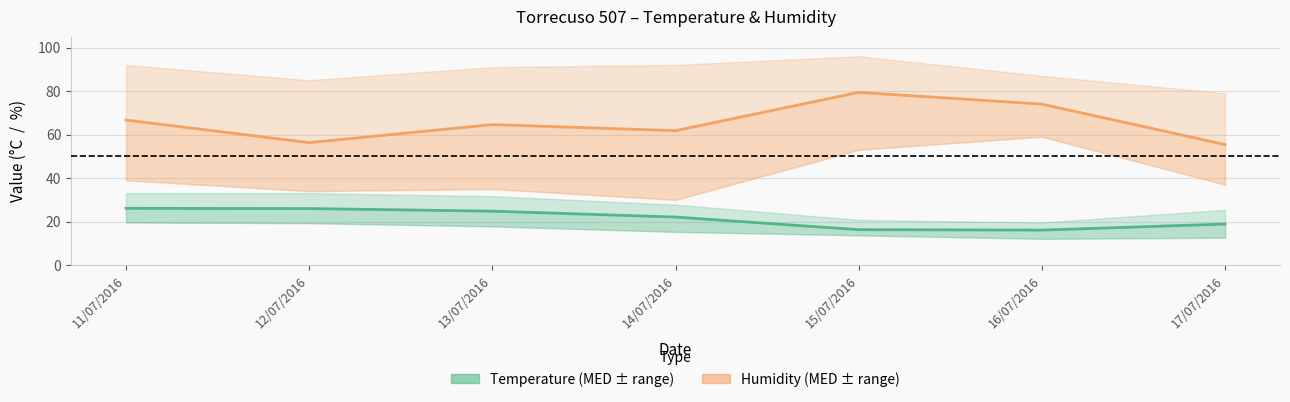

True or false: Temp MED has more than 1 points higher than both neighbors.

False